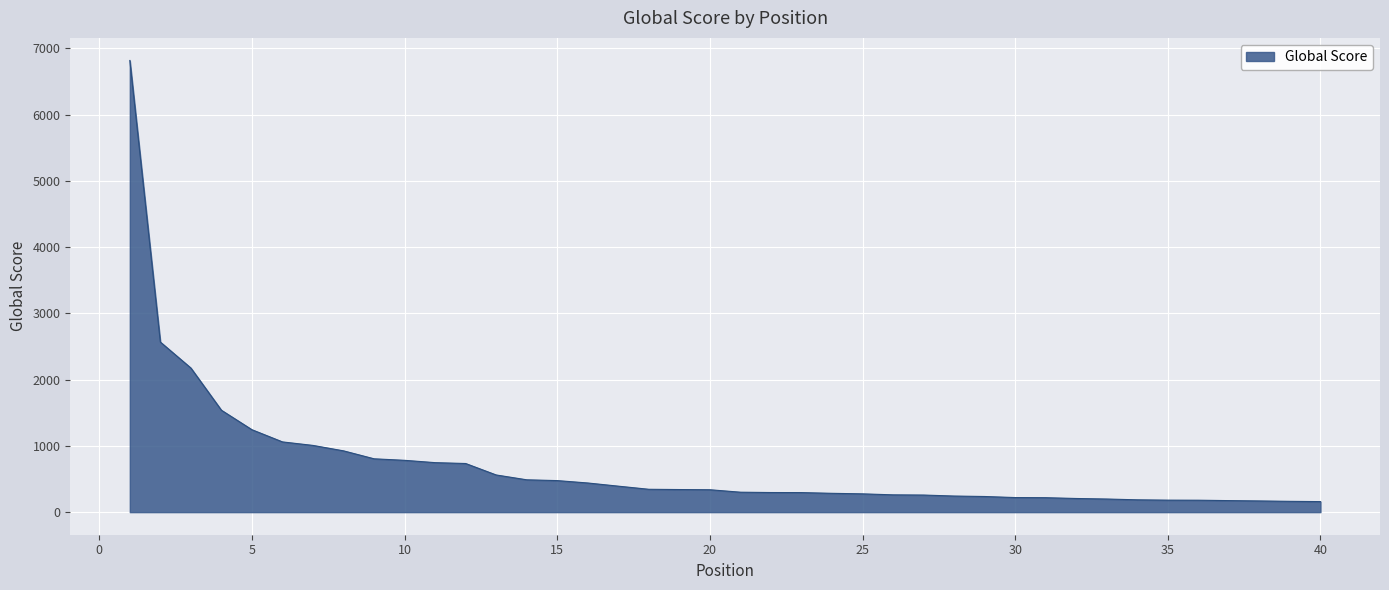

What is the difference between the maximum and minimum values?

6658